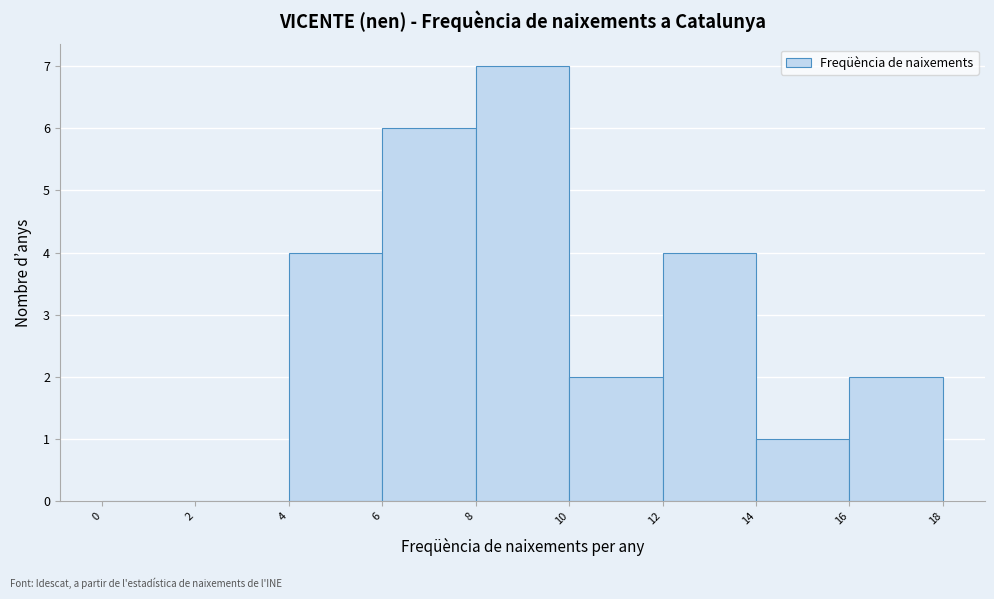

Reading left to right, transcribe this chart: for each bar, give the range it covers on the x-axis and its height. The values are not printed on the chart, so give them approximately, as read against the axis.

0 to 2: 0
2 to 4: 0
4 to 6: 4
6 to 8: 6
8 to 10: 7
10 to 12: 2
12 to 14: 4
14 to 16: 1
16 to 18: 2